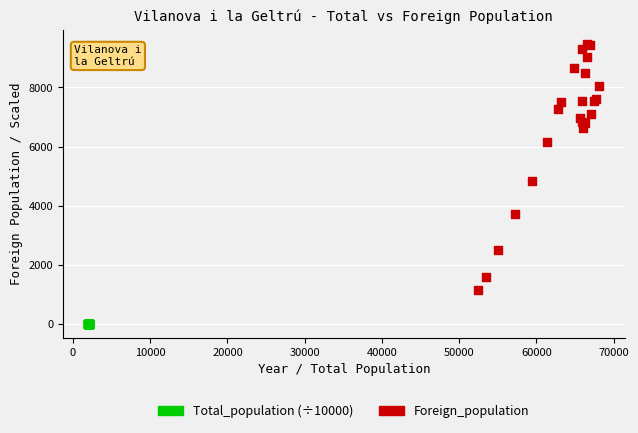

Which series reaches the minimum Y coordinate?

Total_population (÷10000)